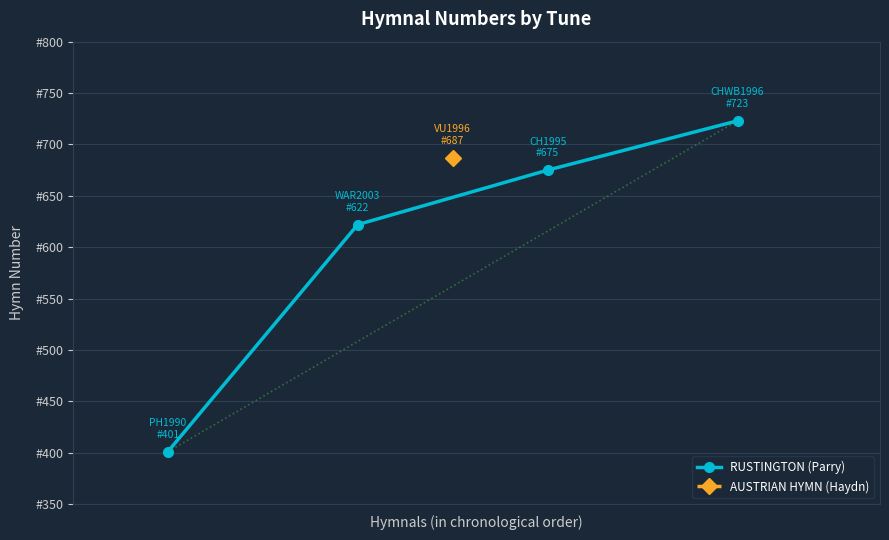

At which label is the value closest to 562?

1